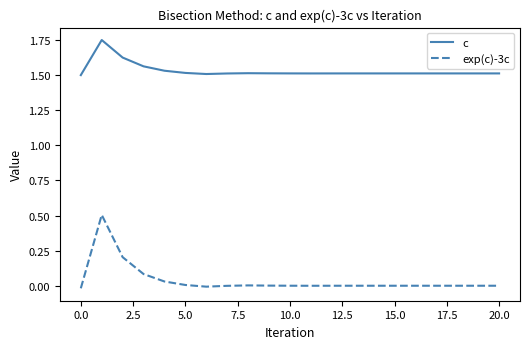

Which series has the largest range (max minus min)?

exp(c)-3c